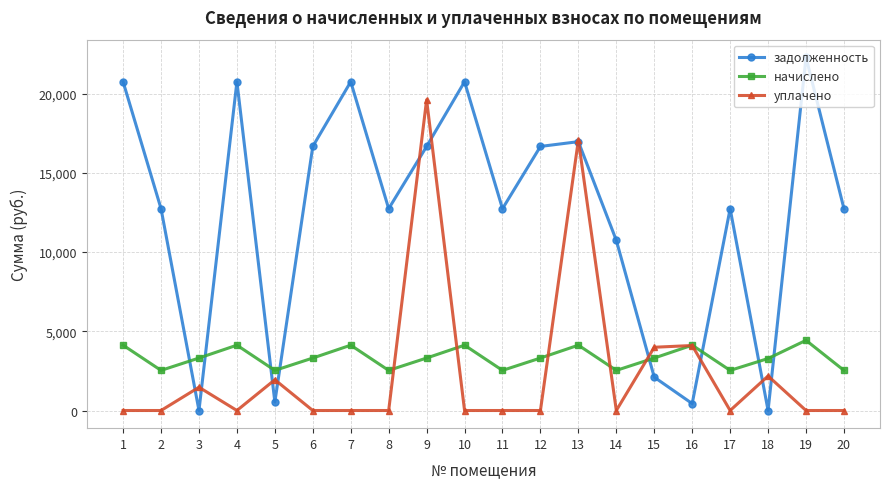

True or false: уплачено has more than 2 points higher than both neighbors.

True